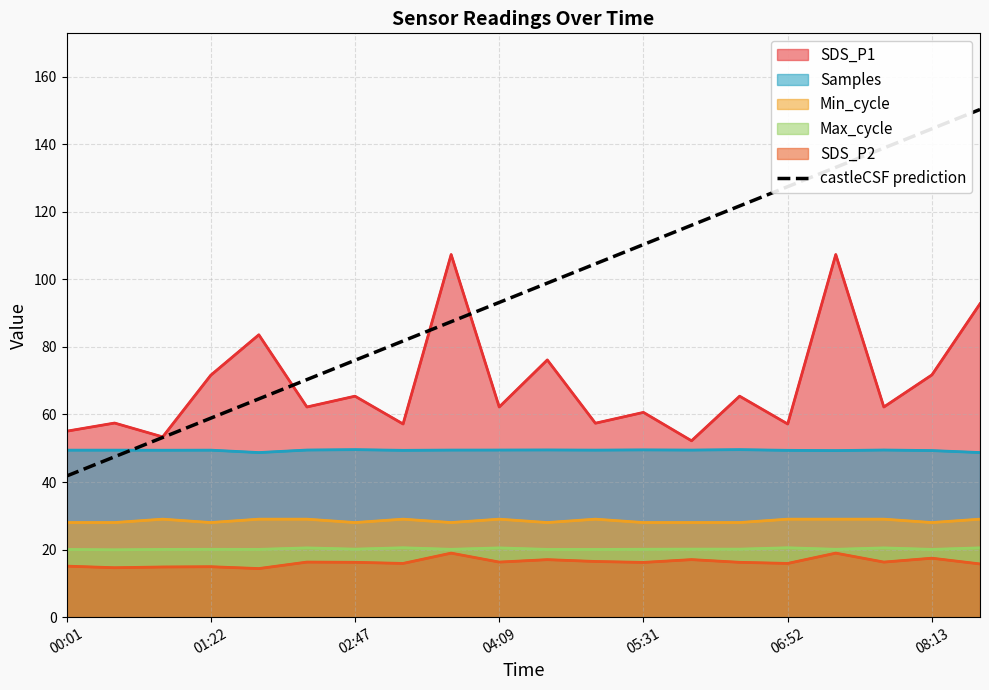

What is the average value?

96.0